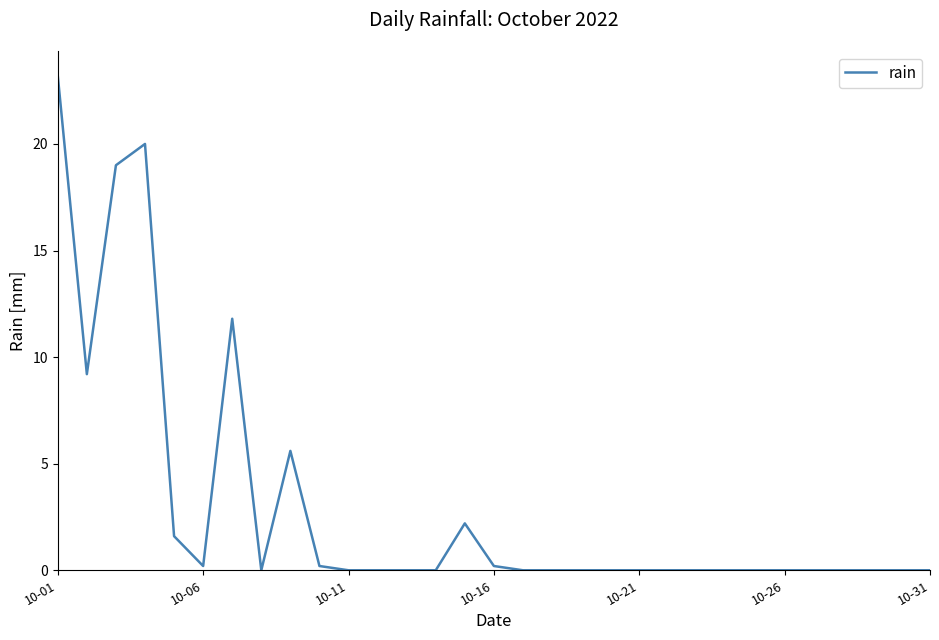

What is the maximum value shown in the chart?

23.2